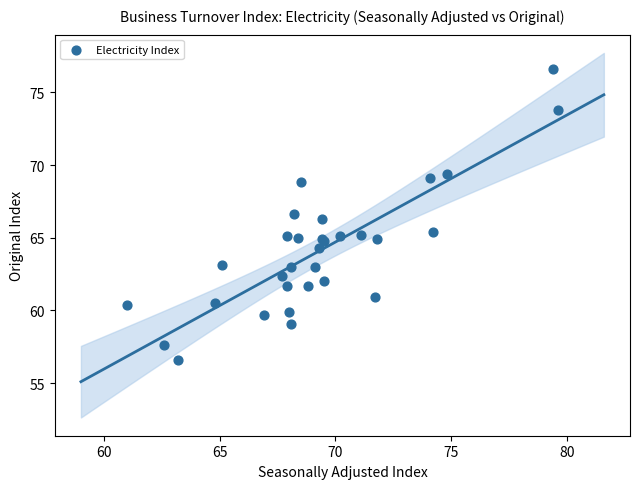

What Y value in the scatter plot is closest to 66?

66.3